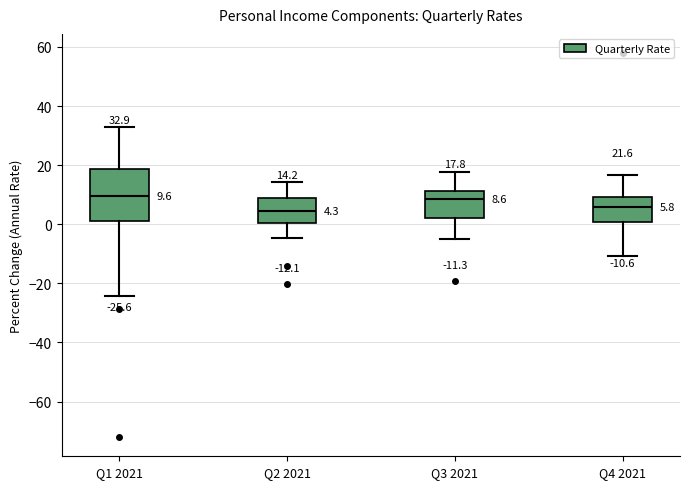

Which box is the tallest, from its lower edge to its upper edge?

Q1 2021